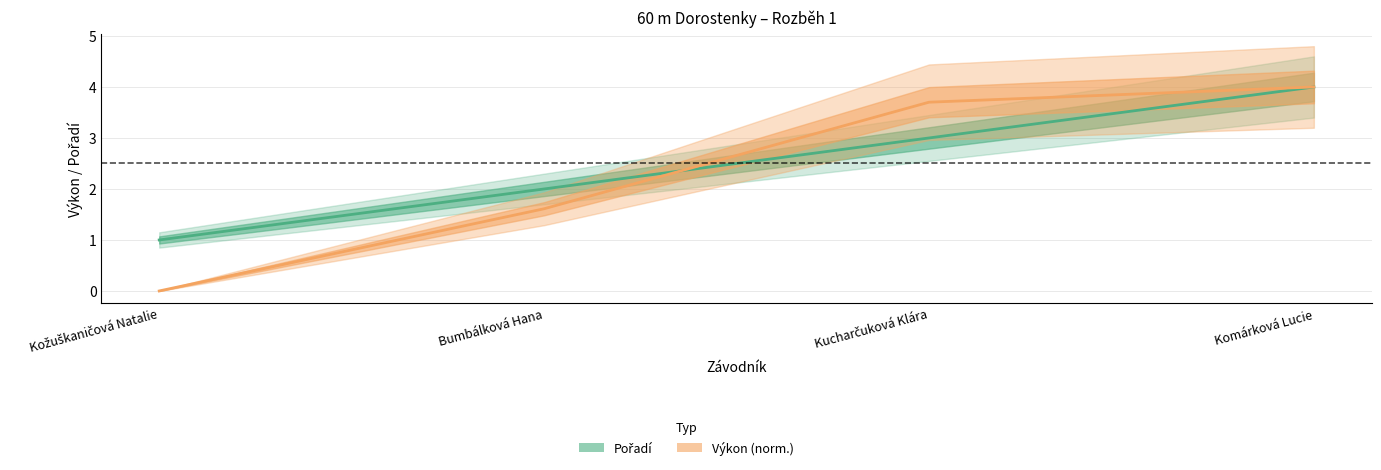

How many data points does each series have?

4